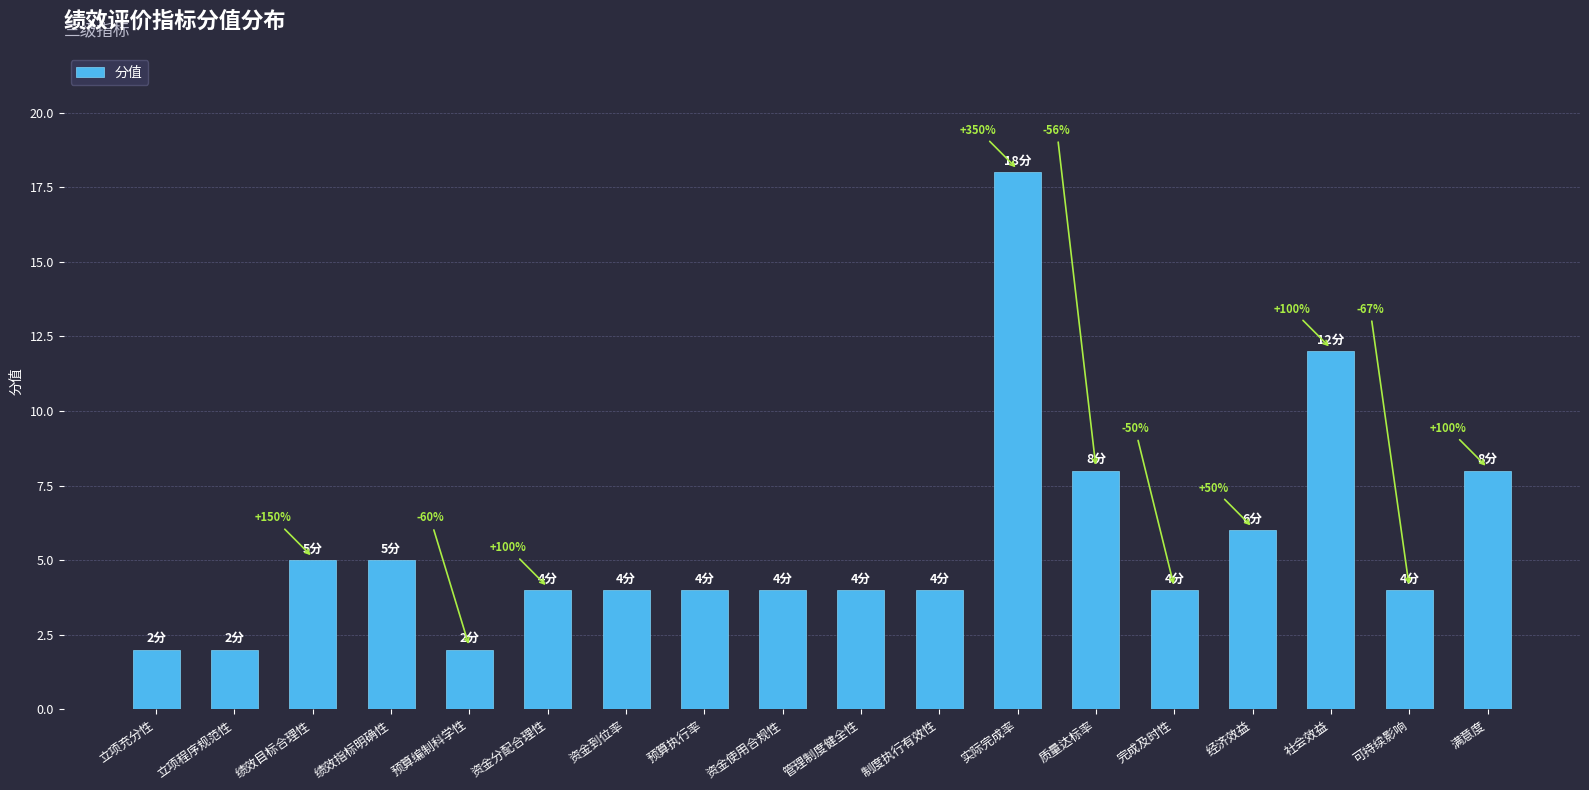

The chart shows a value of 4 at 资金到位率. True or false?

True